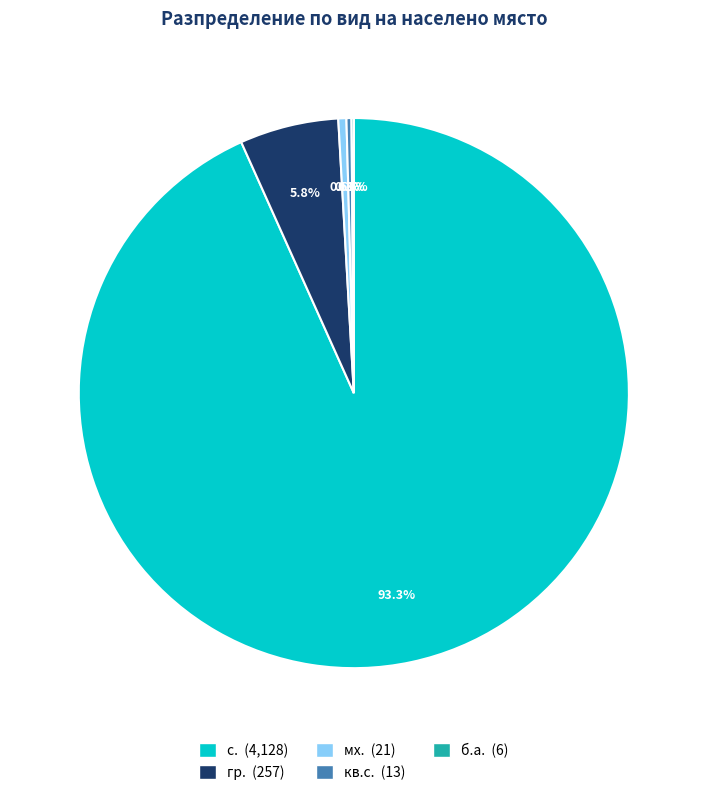

Is there a majority slice in this chart?

Yes